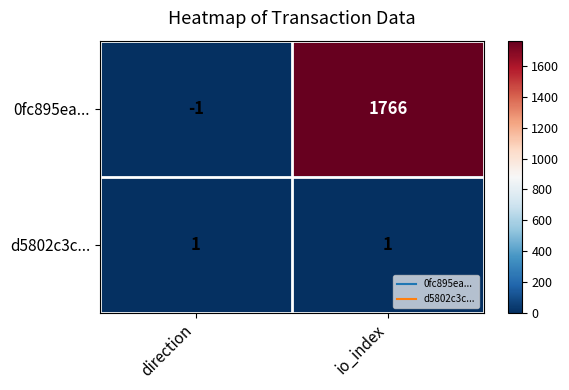

True or false: 0fc895ea... has a value of 718 at io_index.

False